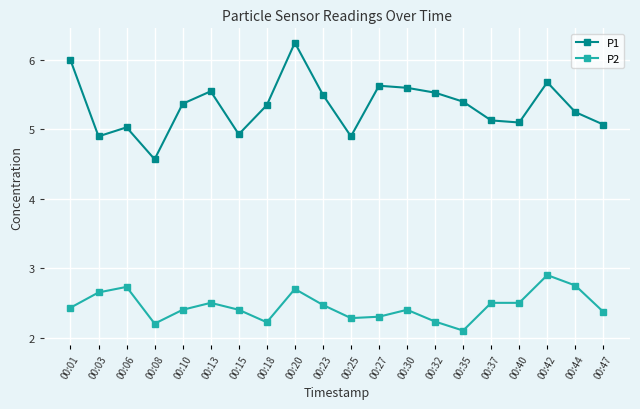

The value of P1 at 00:10 is 8.5. True or false?

False